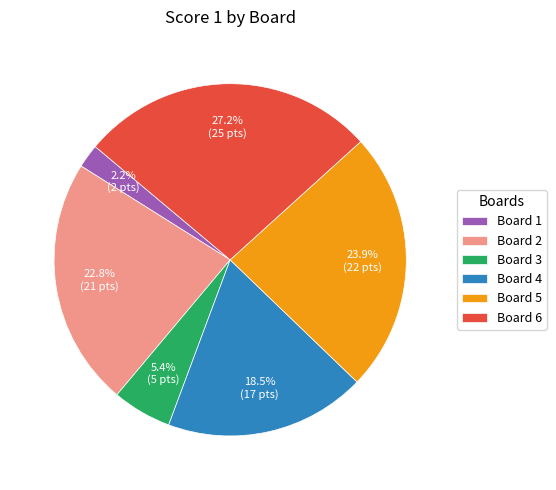

Rank the categories by value from lowest to highest.

Board 1, Board 3, Board 4, Board 2, Board 5, Board 6